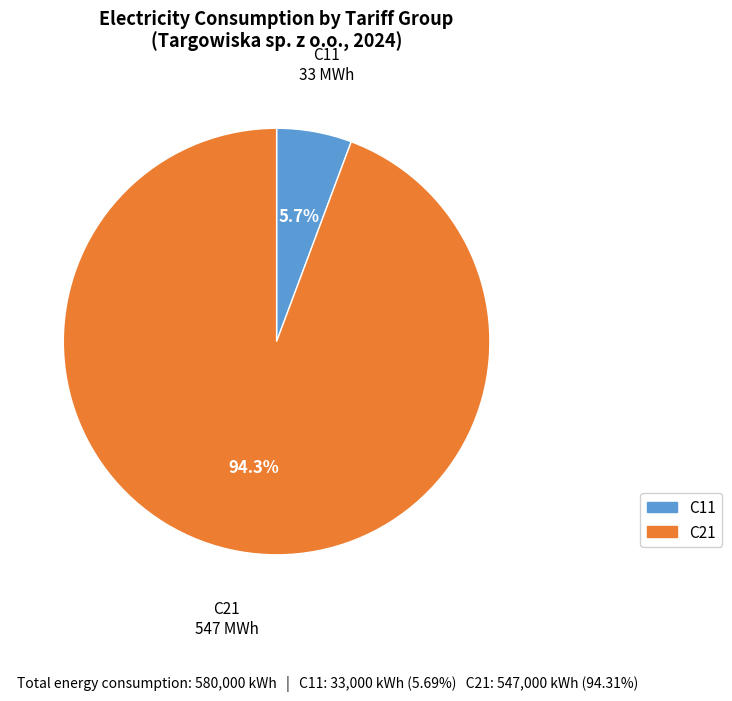

To the nearest percent, what is the combined percentage of C11 and C21?

100%